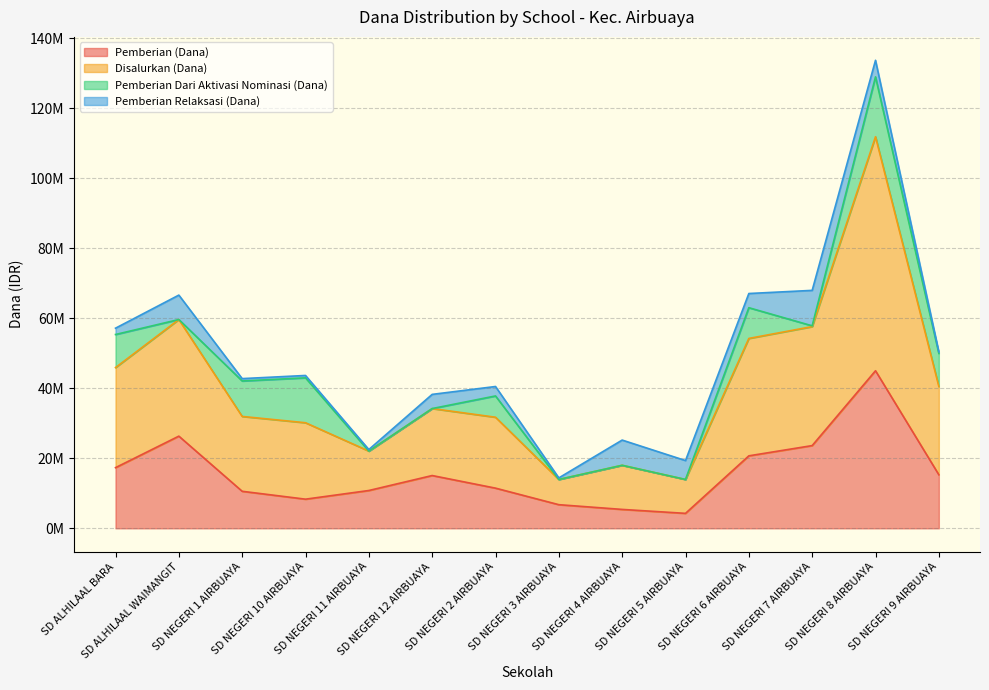

How many interior local peaks does the Pemberian Relaksasi (Dana) series have?

4